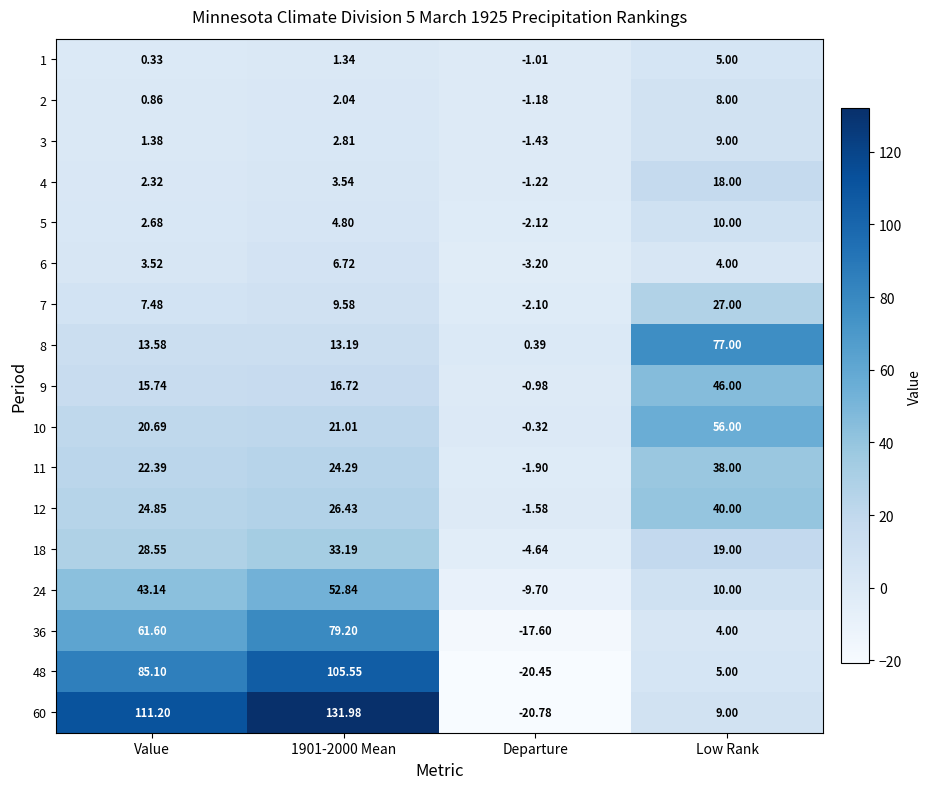

At which label does 11 reach its minimum?

Departure